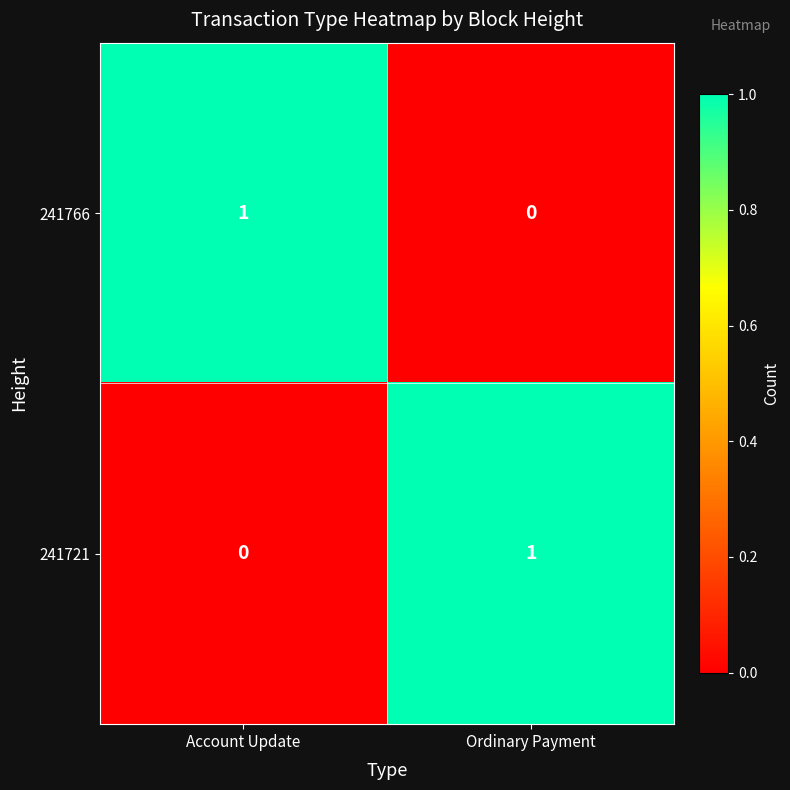

Which category has the lowest value in the 241721 series?

Account Update